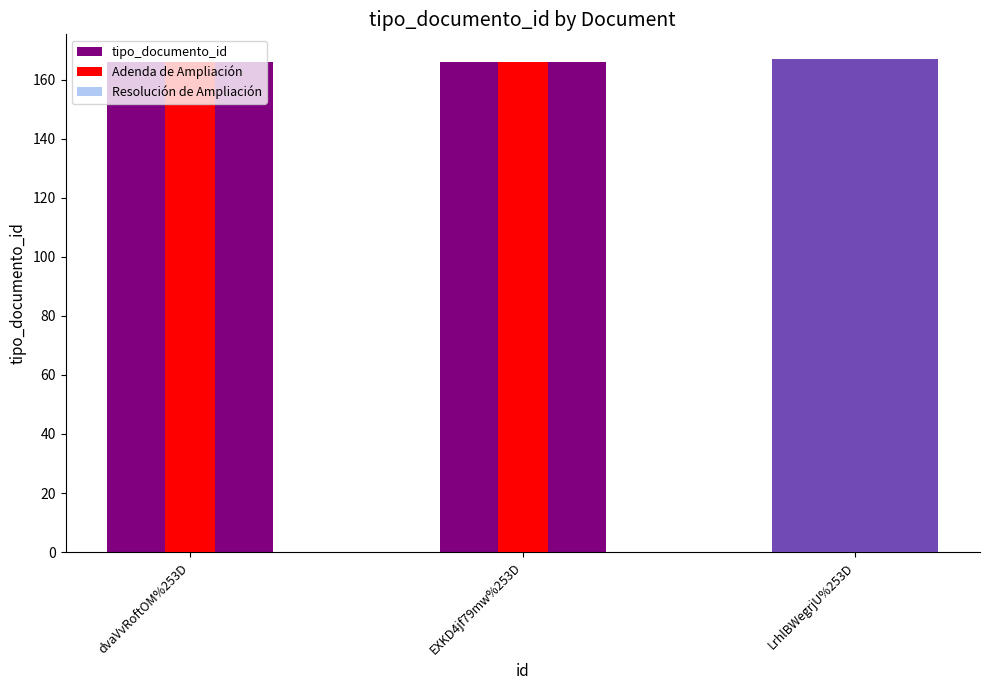

Reading right to left, list all the values displayed in this chart.

tipo_documento_id: LrhlBWegrjU%253D=167	EXKD4jf79mw%253D=166	dvaVvRoftOM%253D=166
Adenda de Ampliación: LrhlBWegrjU%253D=0	EXKD4jf79mw%253D=166	dvaVvRoftOM%253D=166
Resolución de Ampliación: LrhlBWegrjU%253D=167	EXKD4jf79mw%253D=0	dvaVvRoftOM%253D=0